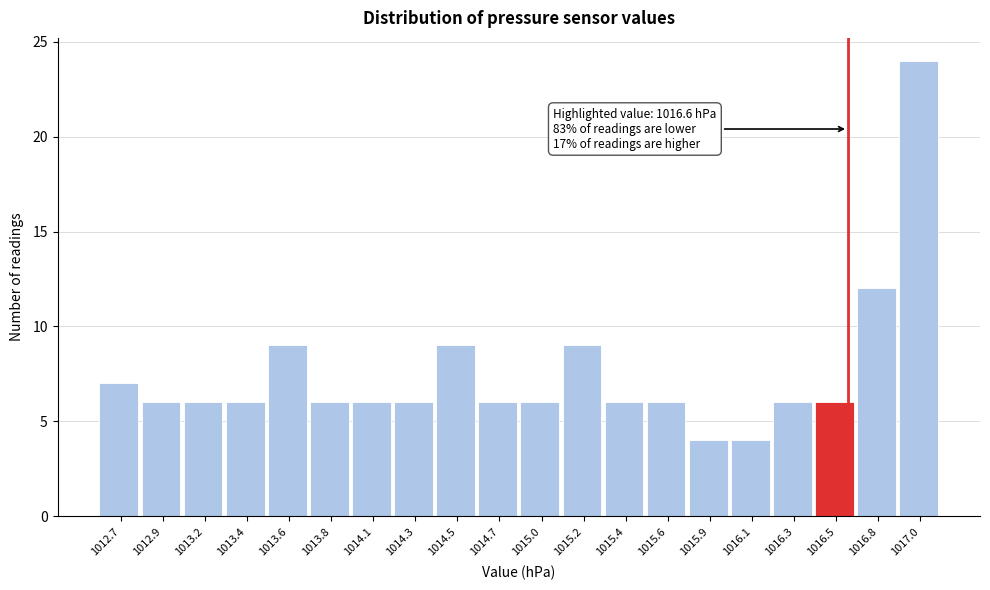

Over which range of the x-axis is the bar tallest?

1016.875 to 1017.100